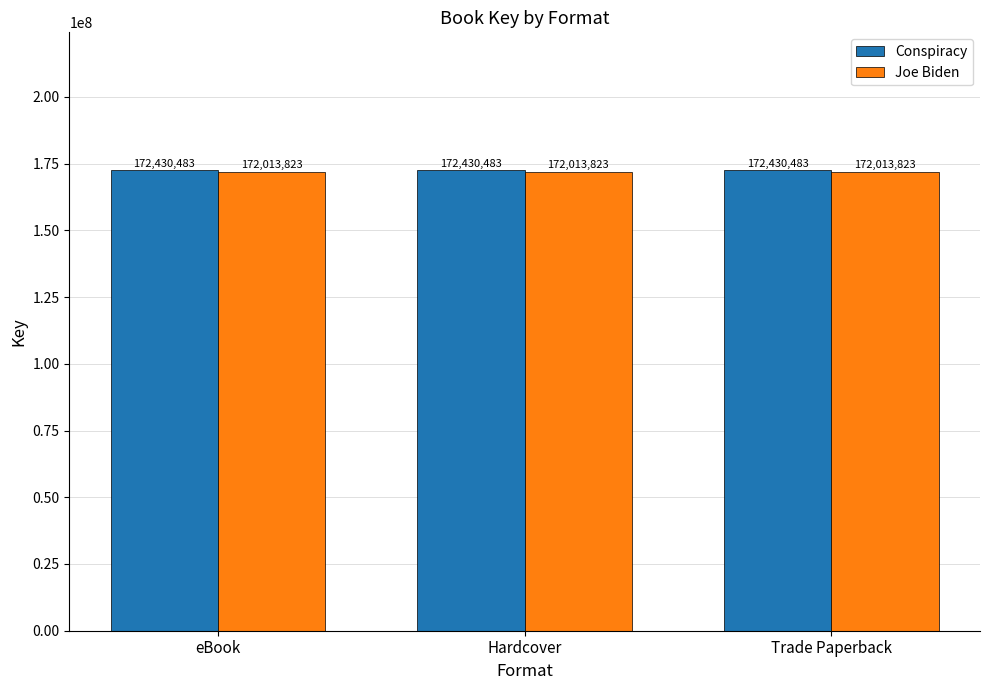

Rank the series at Trade Paperback from lowest to highest value.

Joe Biden, Conspiracy